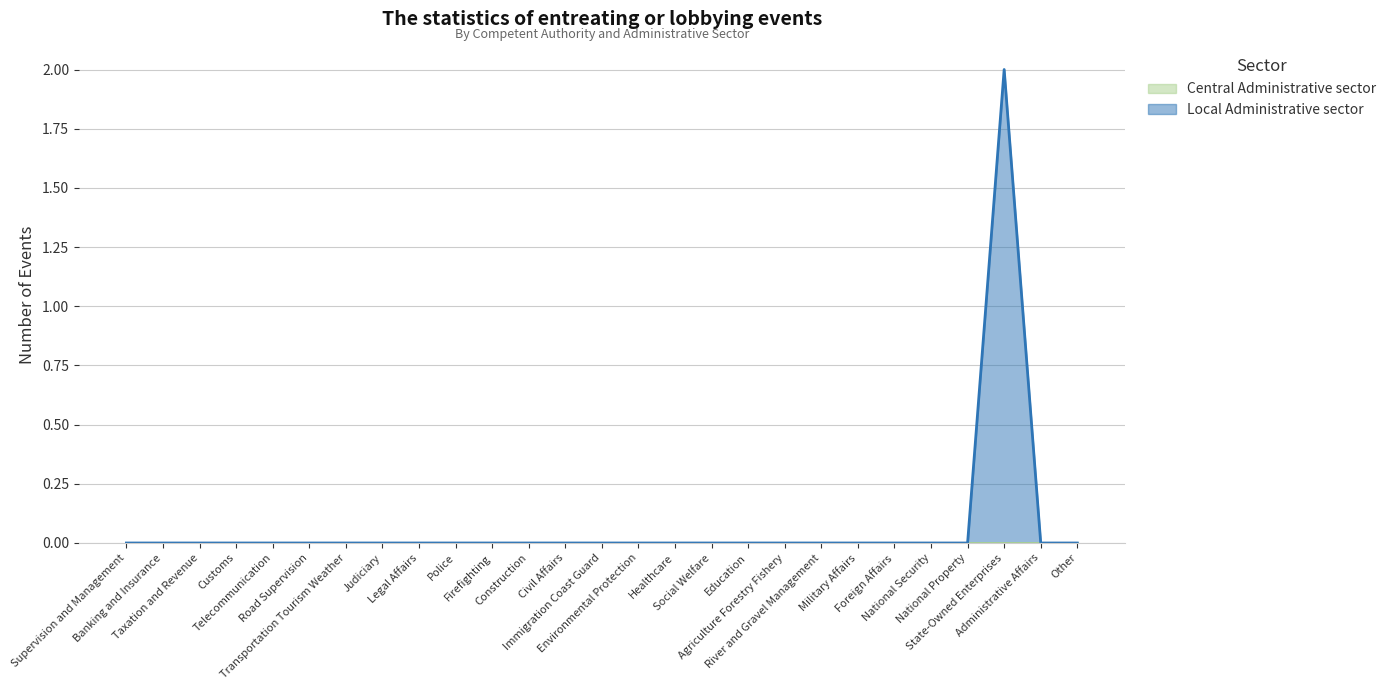

How many lines are shown in the chart?

2